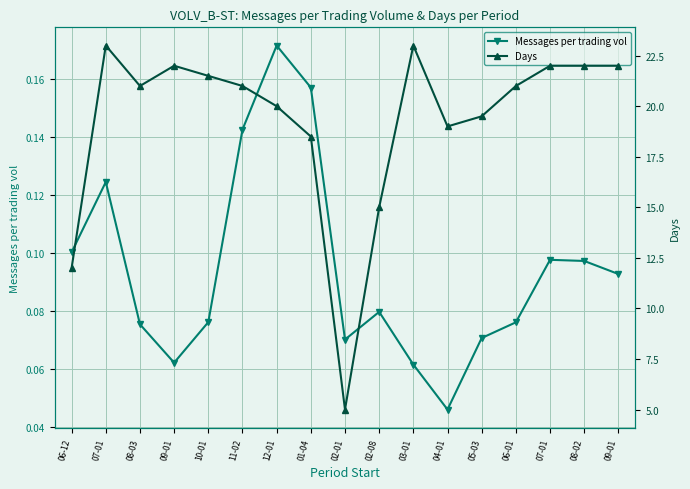

Is the value of Days at 02-01 greater than the value of Messages per trading vol at 02-01?

Yes